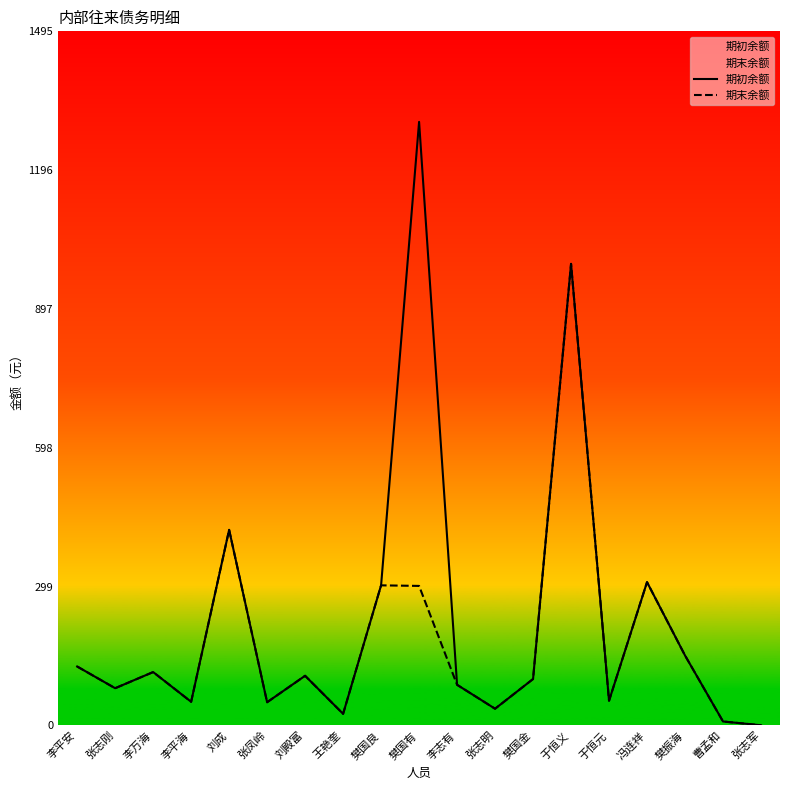

Which series has the largest total across all categories?

期初余额